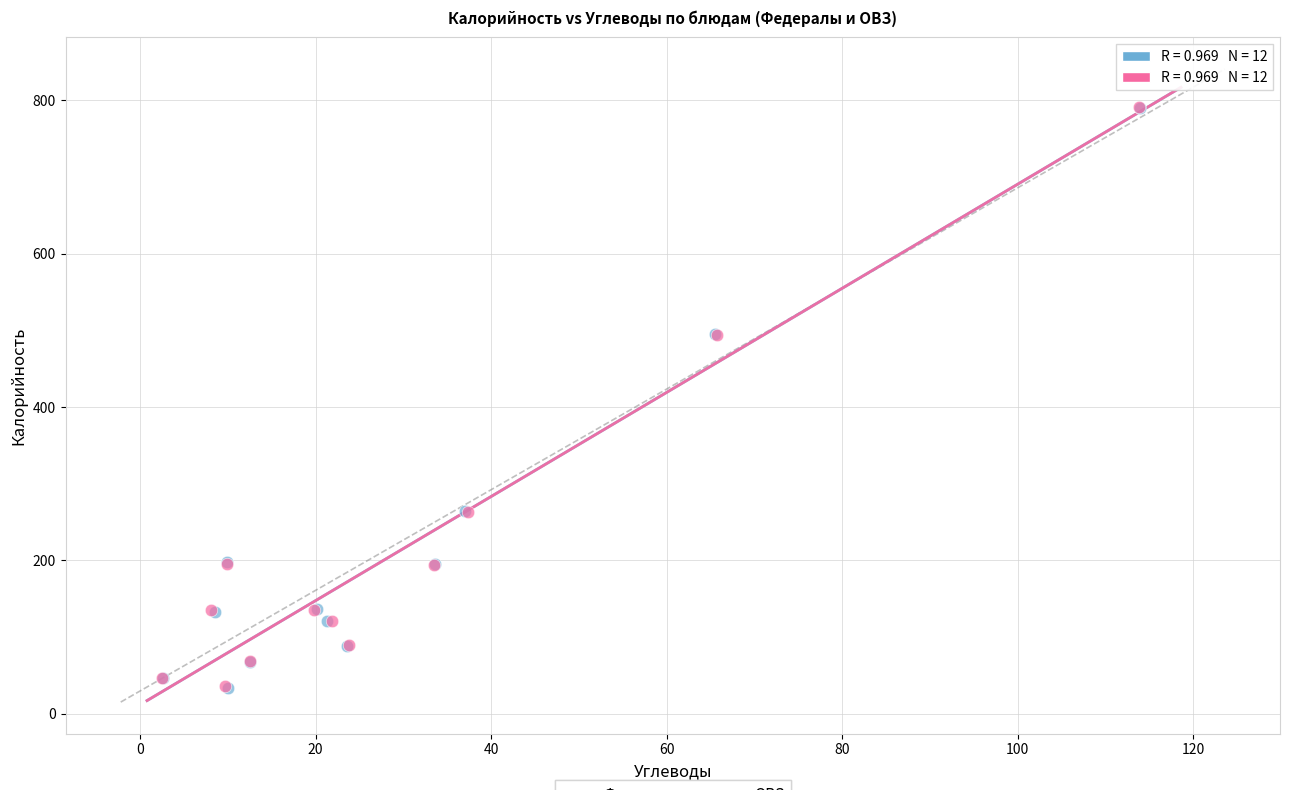

What are all the series names shown in the legend?

Федералы, ОВЗ